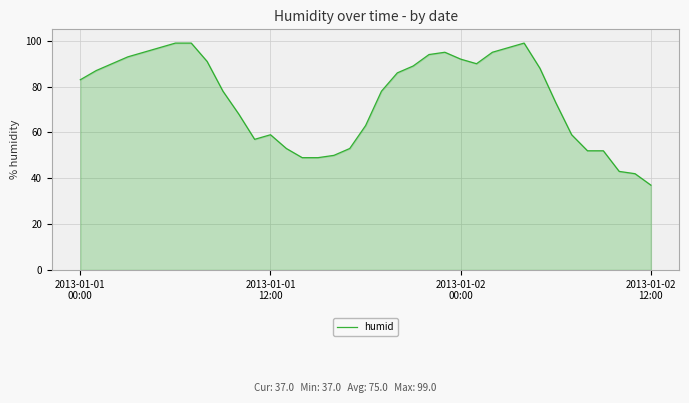

What is the smallest value displayed?

37